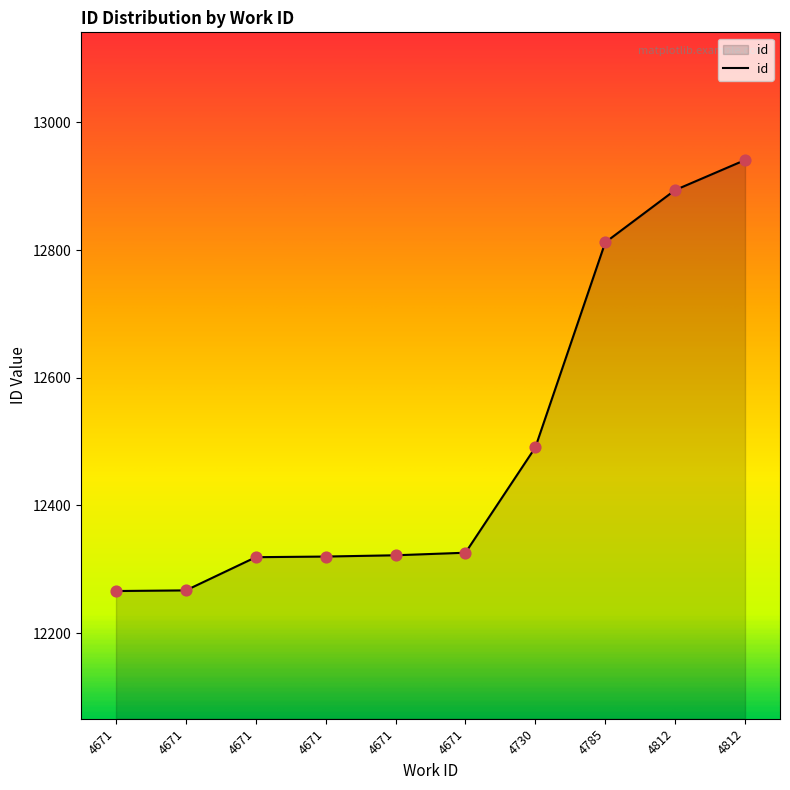

Between 4730 and 4671, which is larger?

4730